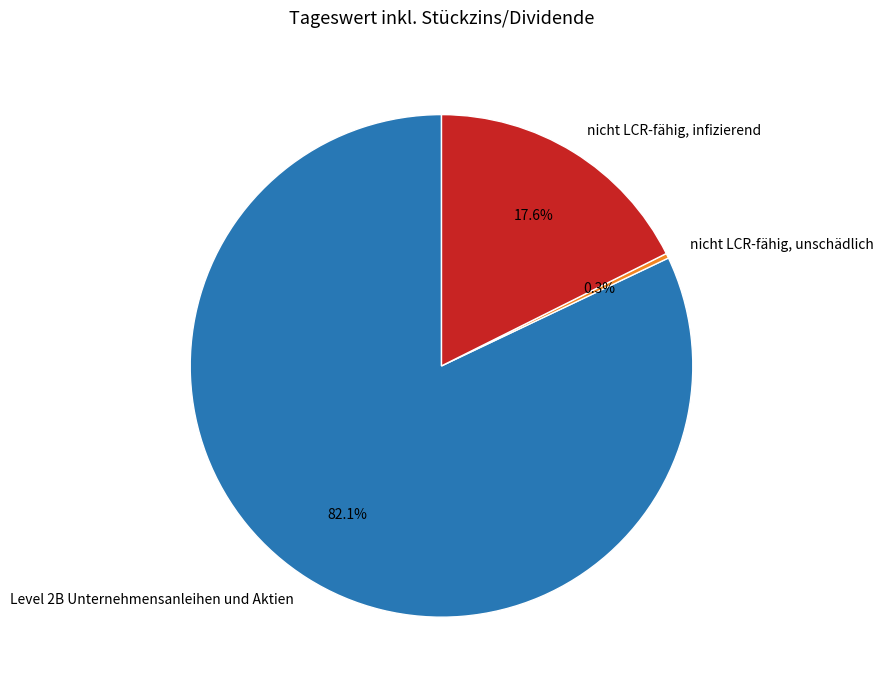

To the nearest percent, what percentage of the pie is Level 2B Unternehmensanleihen und Aktien?

82%